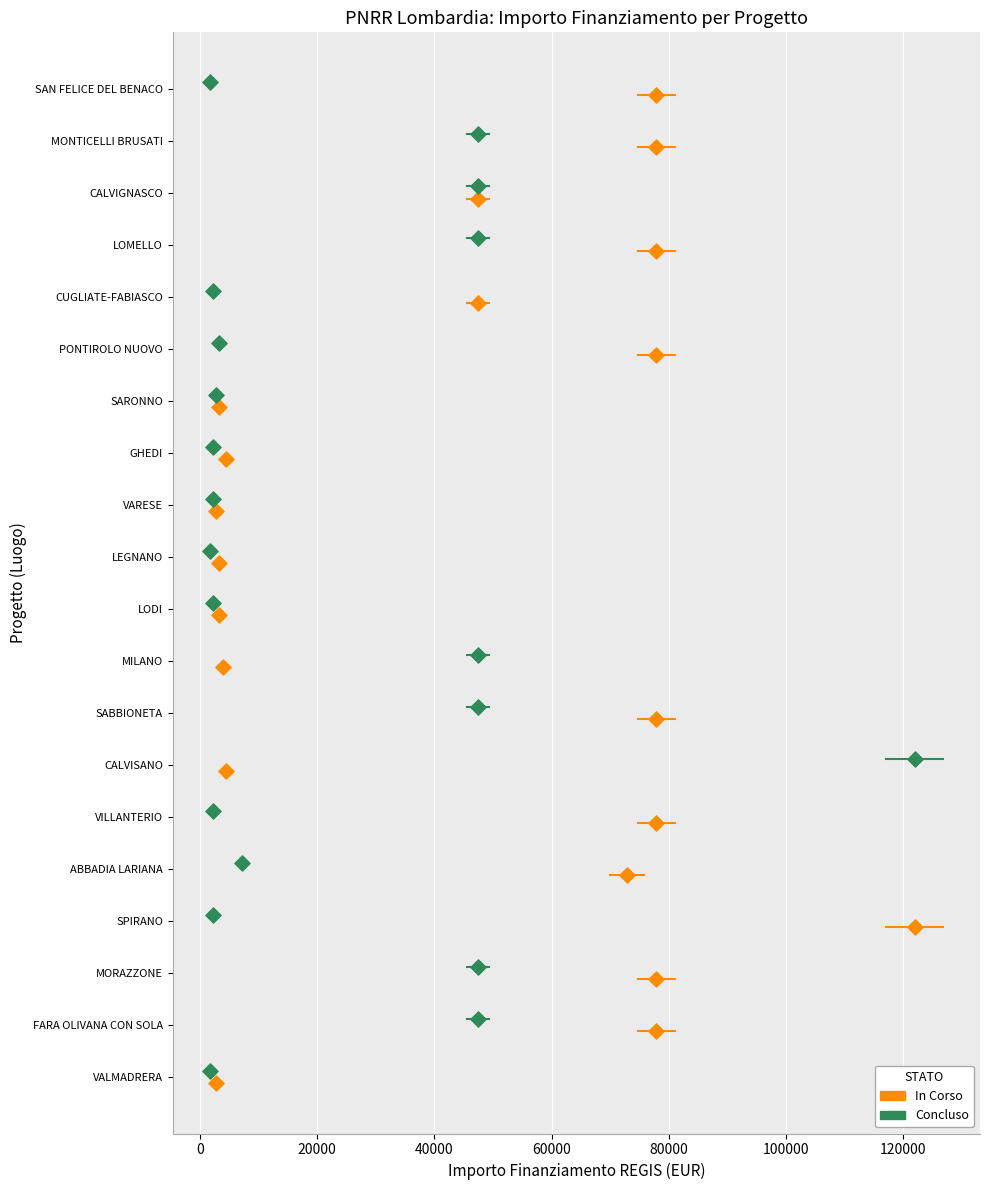

What are all the series names shown in the legend?

In Corso, Concluso